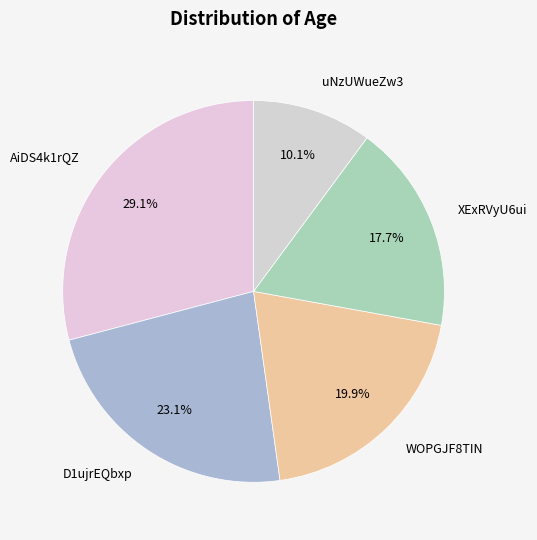

How many slices are in this pie chart?

5